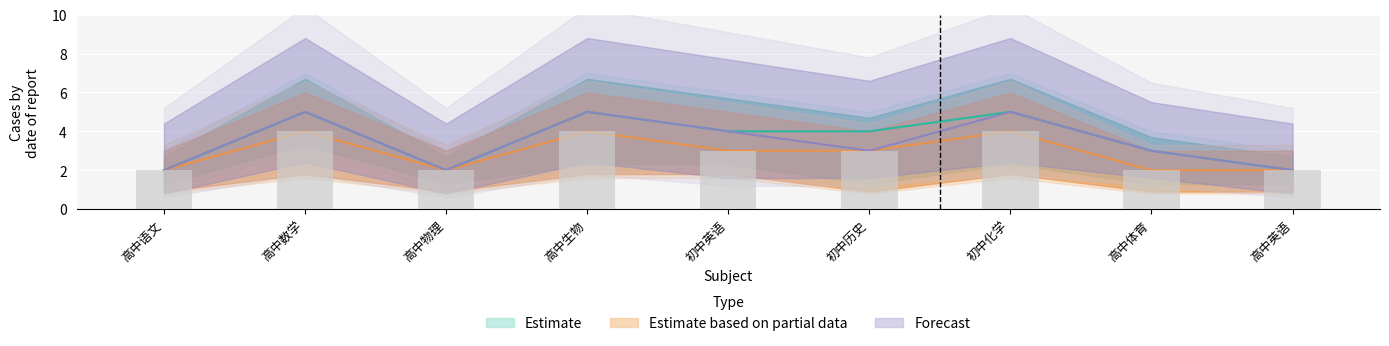

What is the difference between the Estimate_high values at 初中历史 and 初中化学?

2